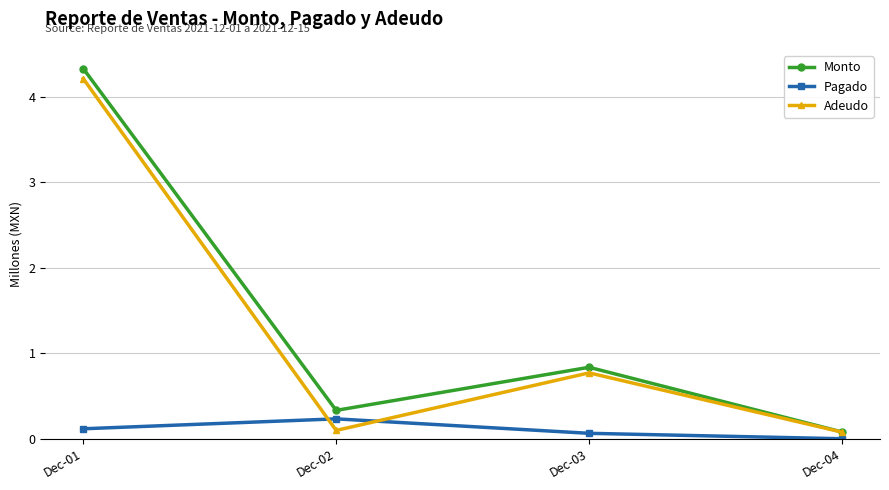

True or false: Adeudo has a value of 0.8 at Dec-03.

True